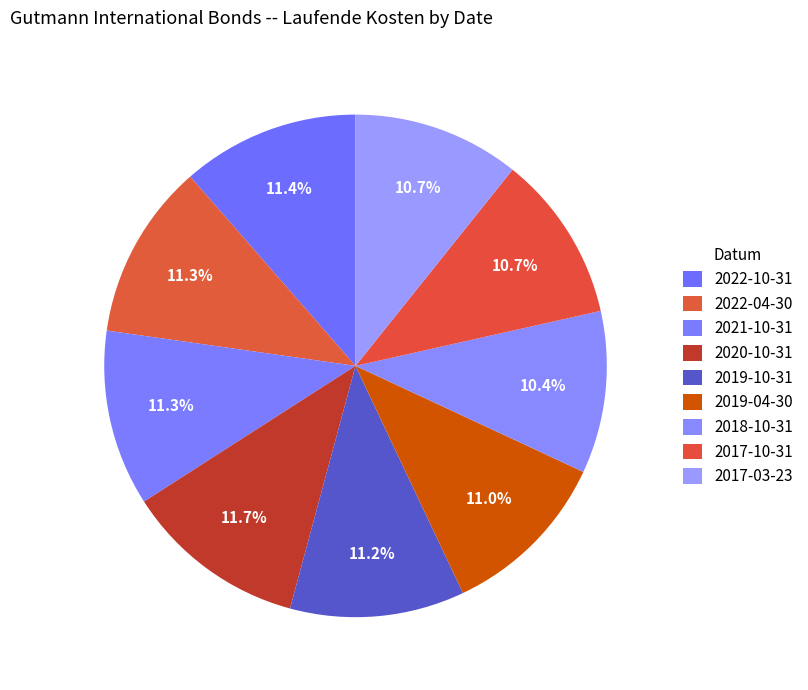

What is the largest slice in the pie chart?

2020-10-31